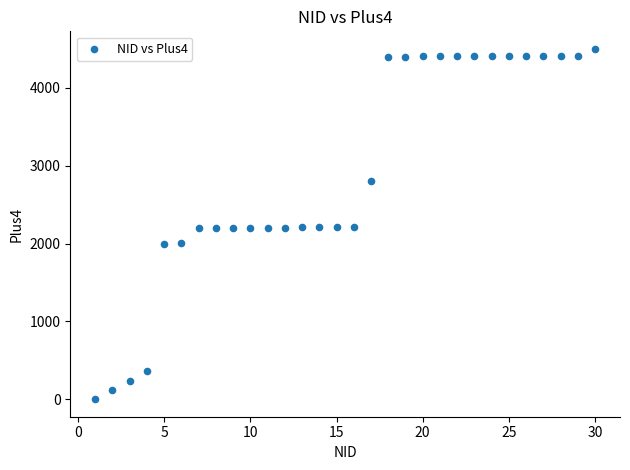

What is the range of X values (max minus min)?

29